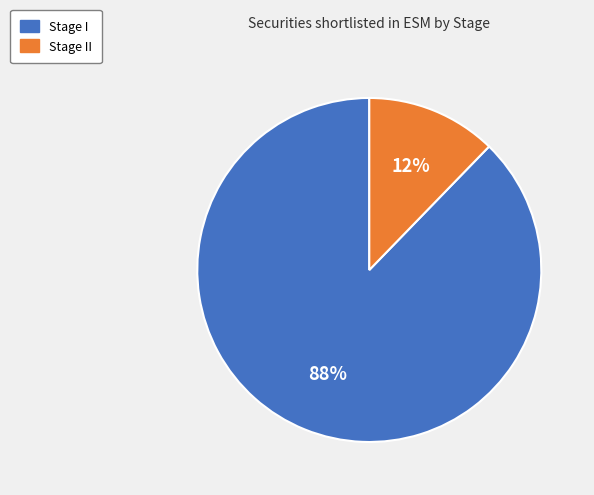

To the nearest percent, what is the average slice percentage?

50%